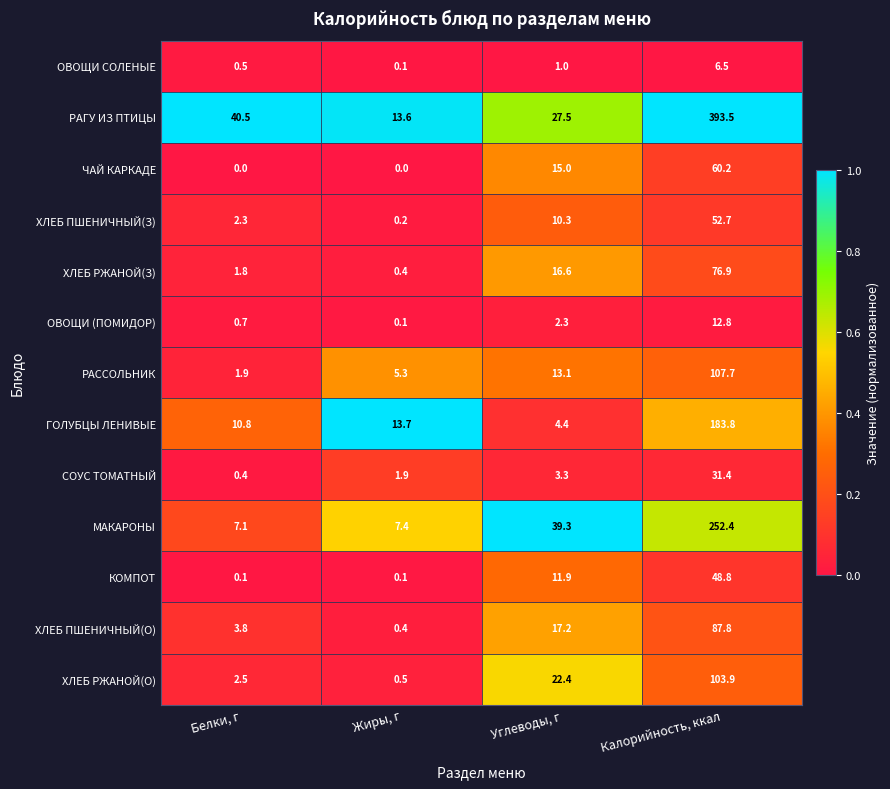

Is the value of ХЛЕБ РЖАНОЙ(О) at Белки, г greater than the value of ЧАЙ КАРКАДЕ at Калорийность, ккал?

No